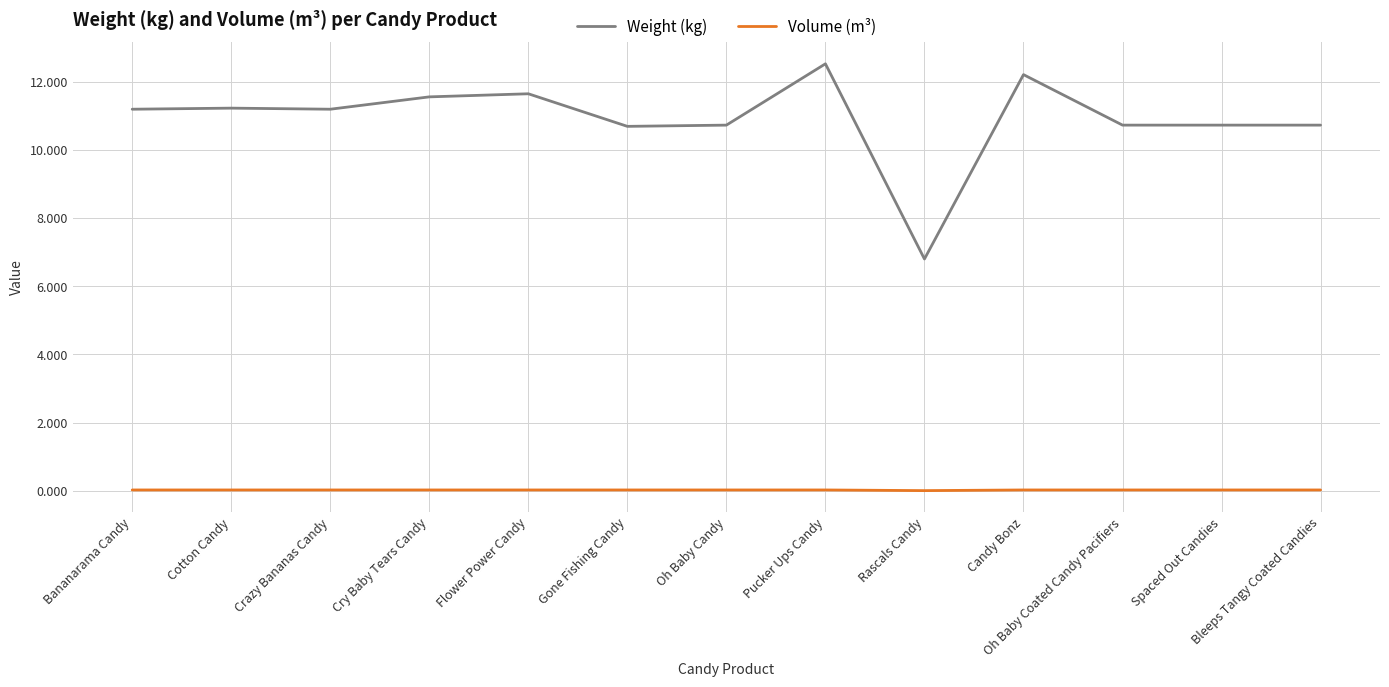

Rank the series at Pucker Ups Candy from lowest to highest value.

Volume (m³), Weight (kg)